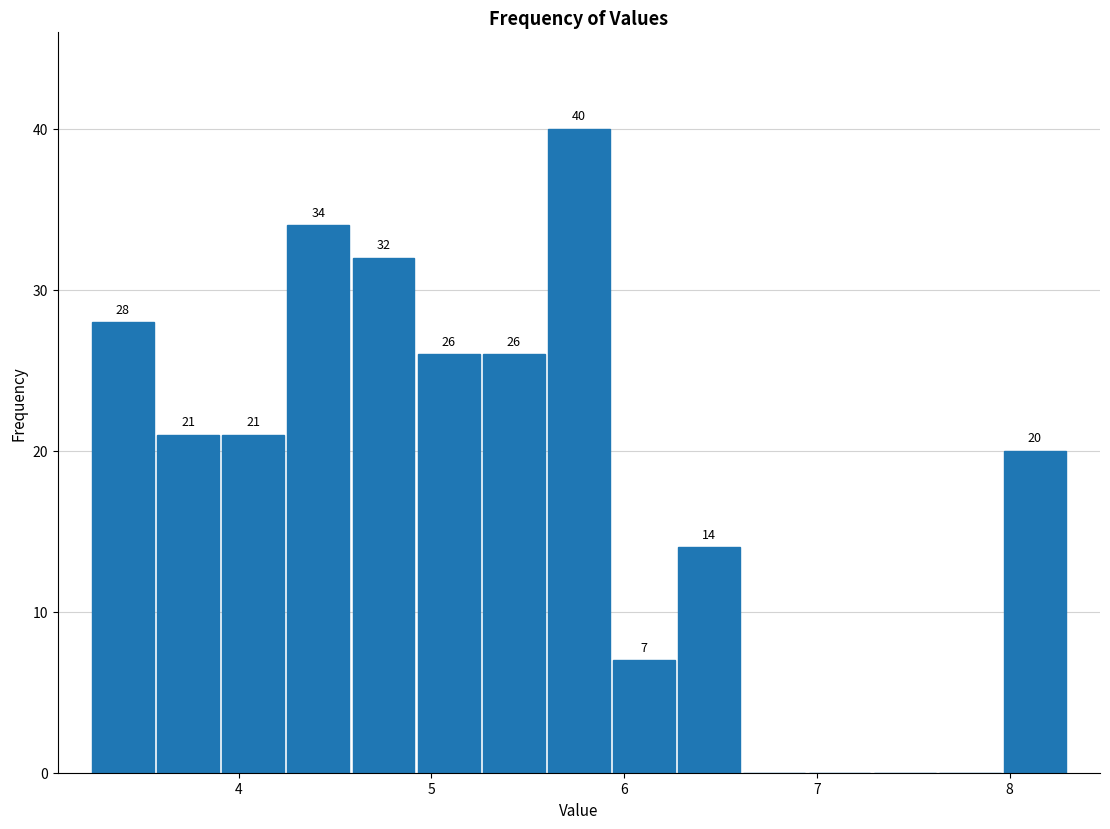

Read against the x-axis, roughly where is the centre of the tallest bar?

5.8